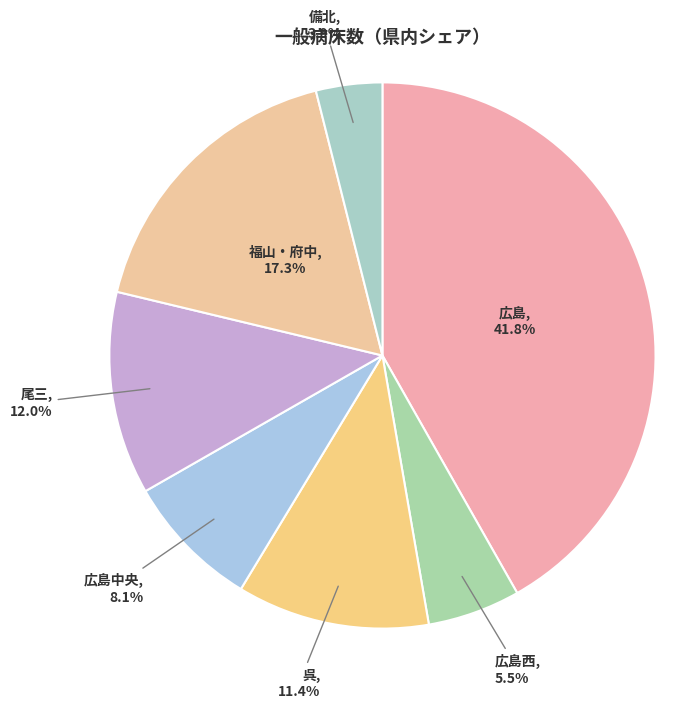

To the nearest percent, what is the average slice percentage?

14%